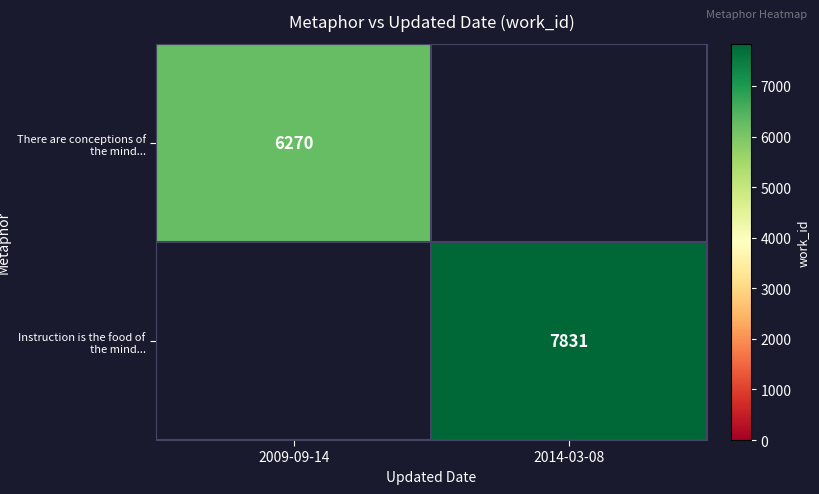

Is the value of There are conceptions of the mind... at 2009-09-14 greater than the value of Instruction is the food of the mind... at 2014-03-08?

No